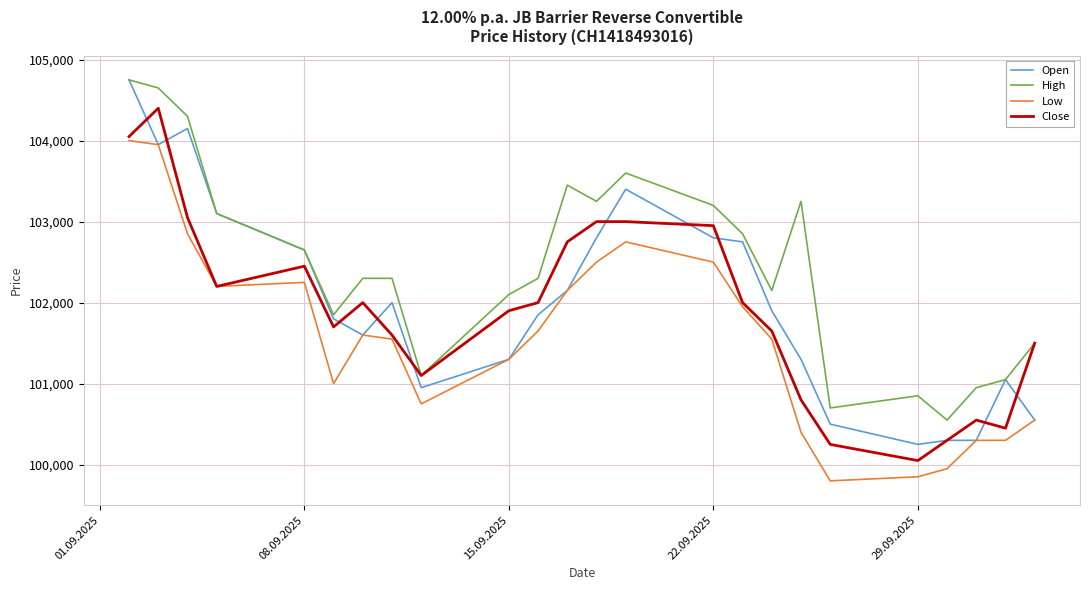

How many lines are shown in the chart?

4